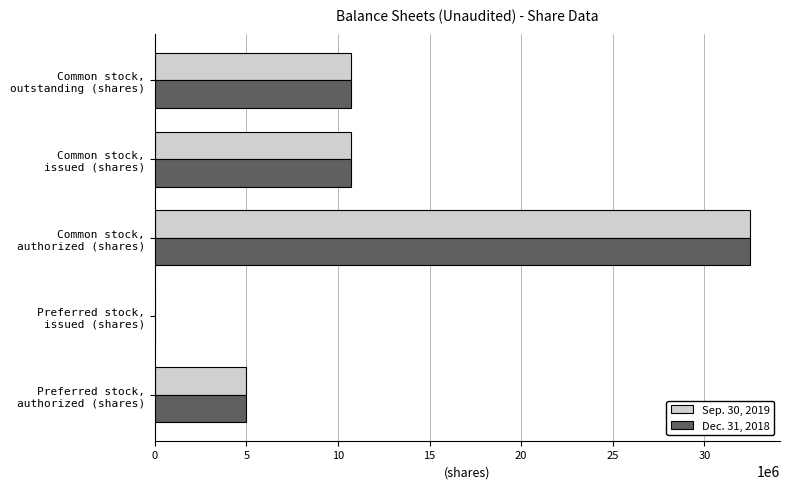

Reading right to left, transcribe all the data shown in this chart.

Sep. 30, 2019: 10722401	10722401	32500000	0	5000000
Dec. 31, 2018: 10722401	10722401	32500000	0	5000000